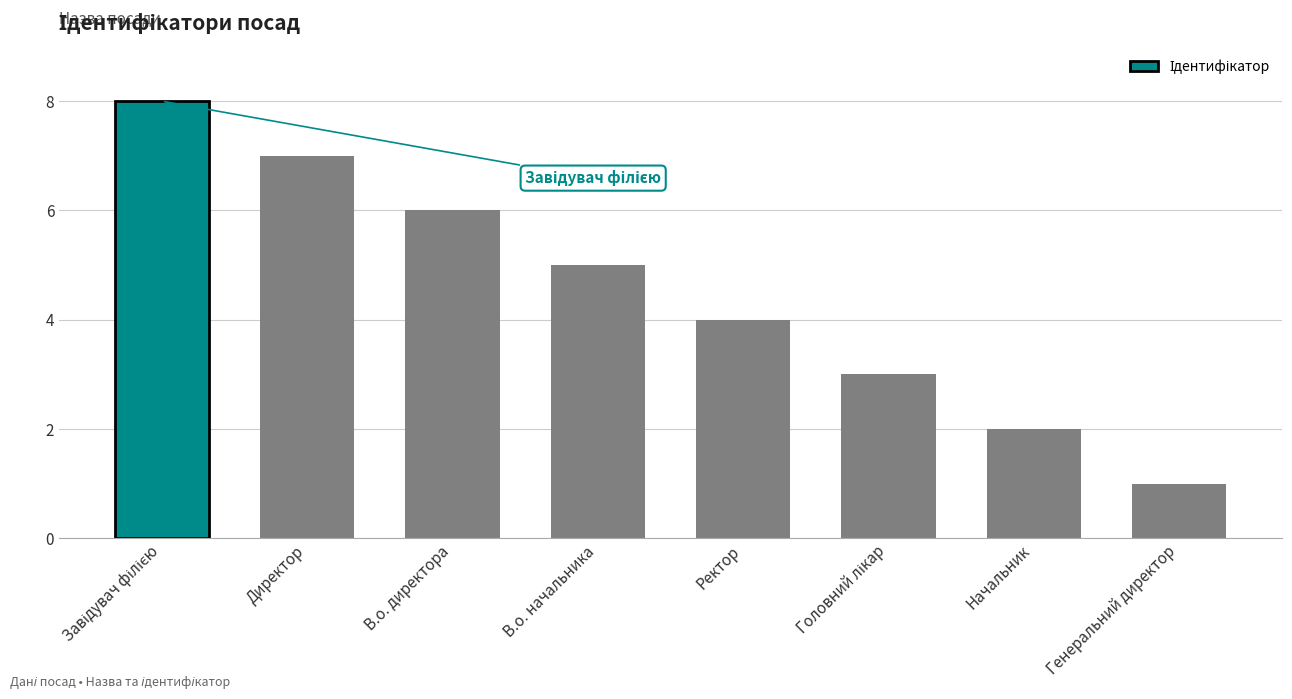

The value at Генеральний директор is 2. True or false?

False